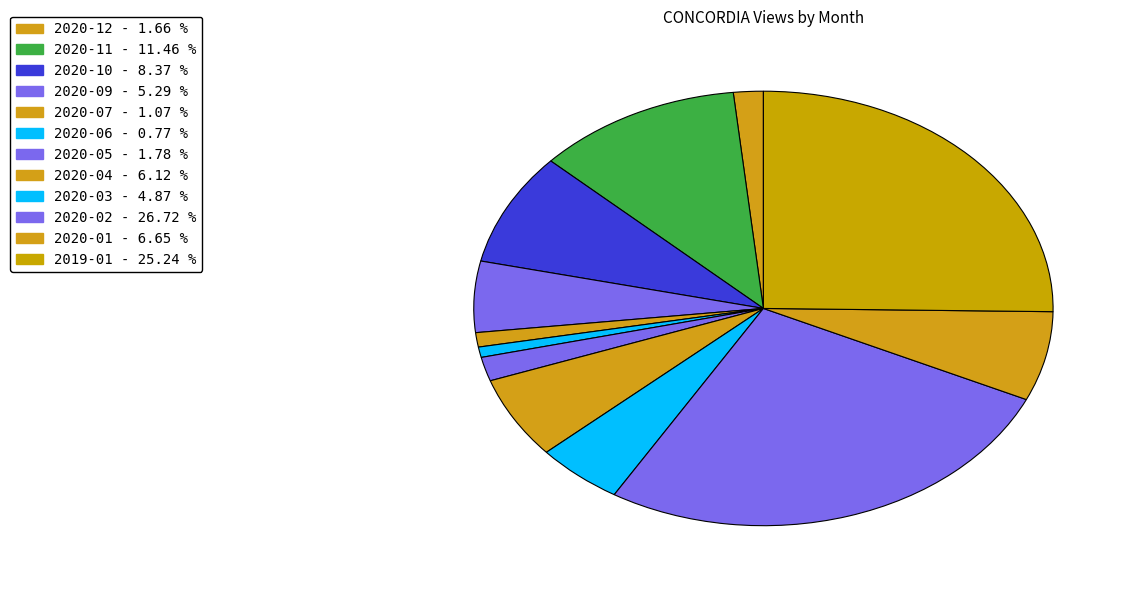

Is 2020-02 the majority of the pie?

No